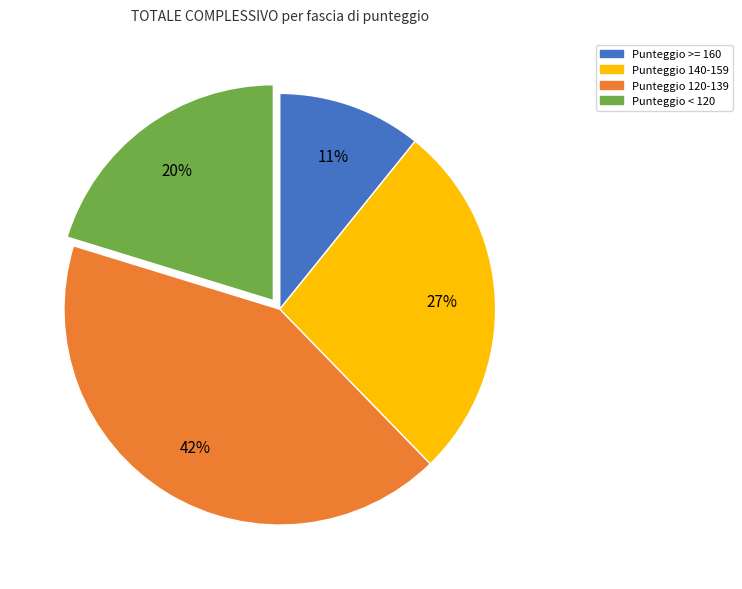

To the nearest percent, what is the difference between the largest and smallest slice percentages?

31%